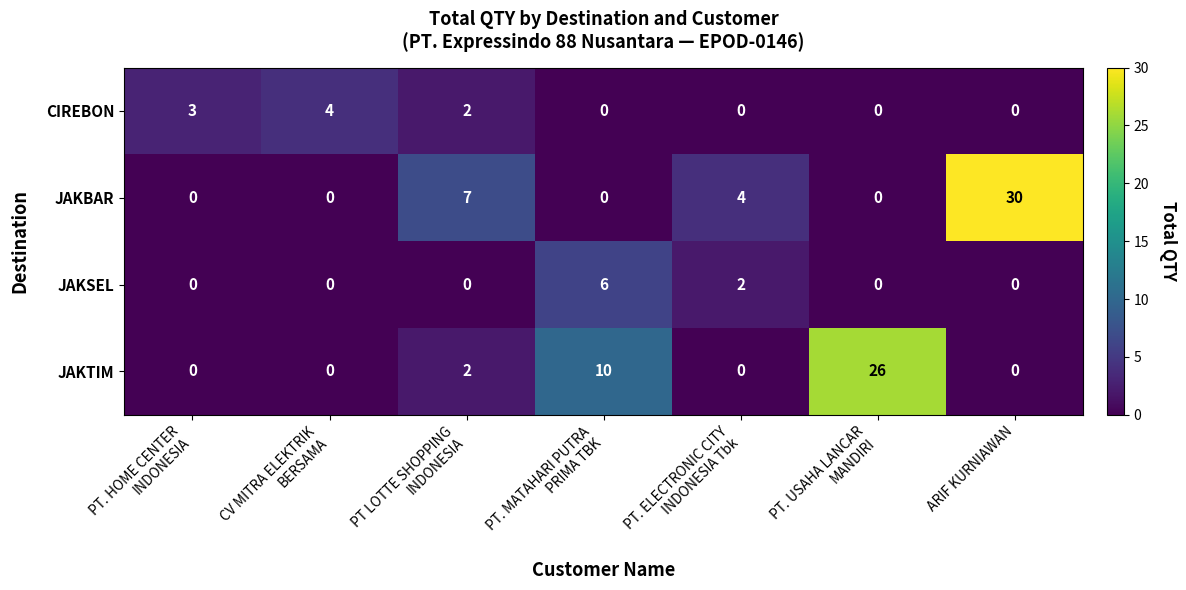

Reading right to left, list all the values displayed in this chart.

CIREBON: 0	0	0	0	2	4	3
JAKBAR: 30	0	4	0	7	0	0
JAKSEL: 0	0	2	6	0	0	0
JAKTIM: 0	26	0	10	2	0	0